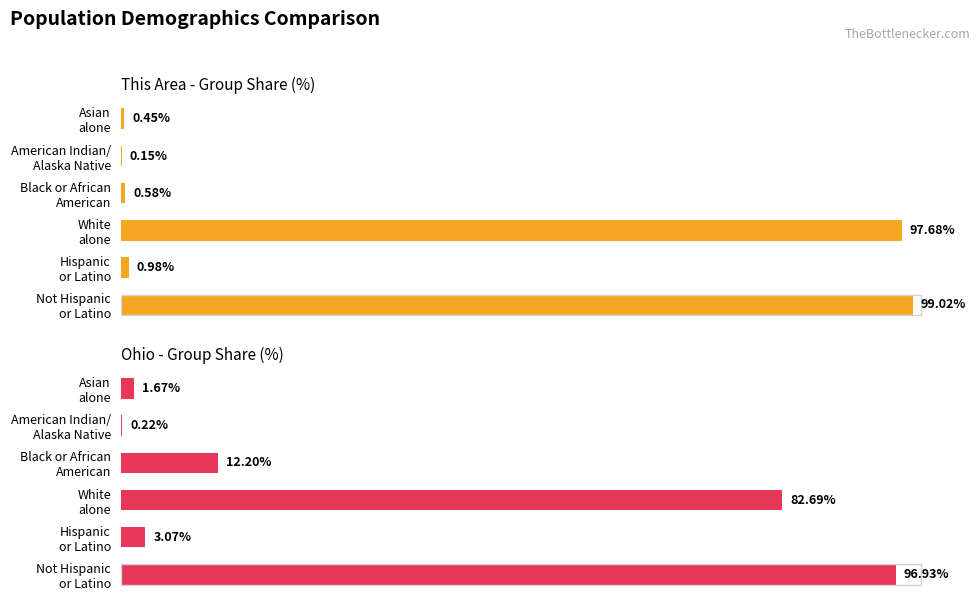

Which has a higher value, Black or African American or Asian alone?

Black or African American